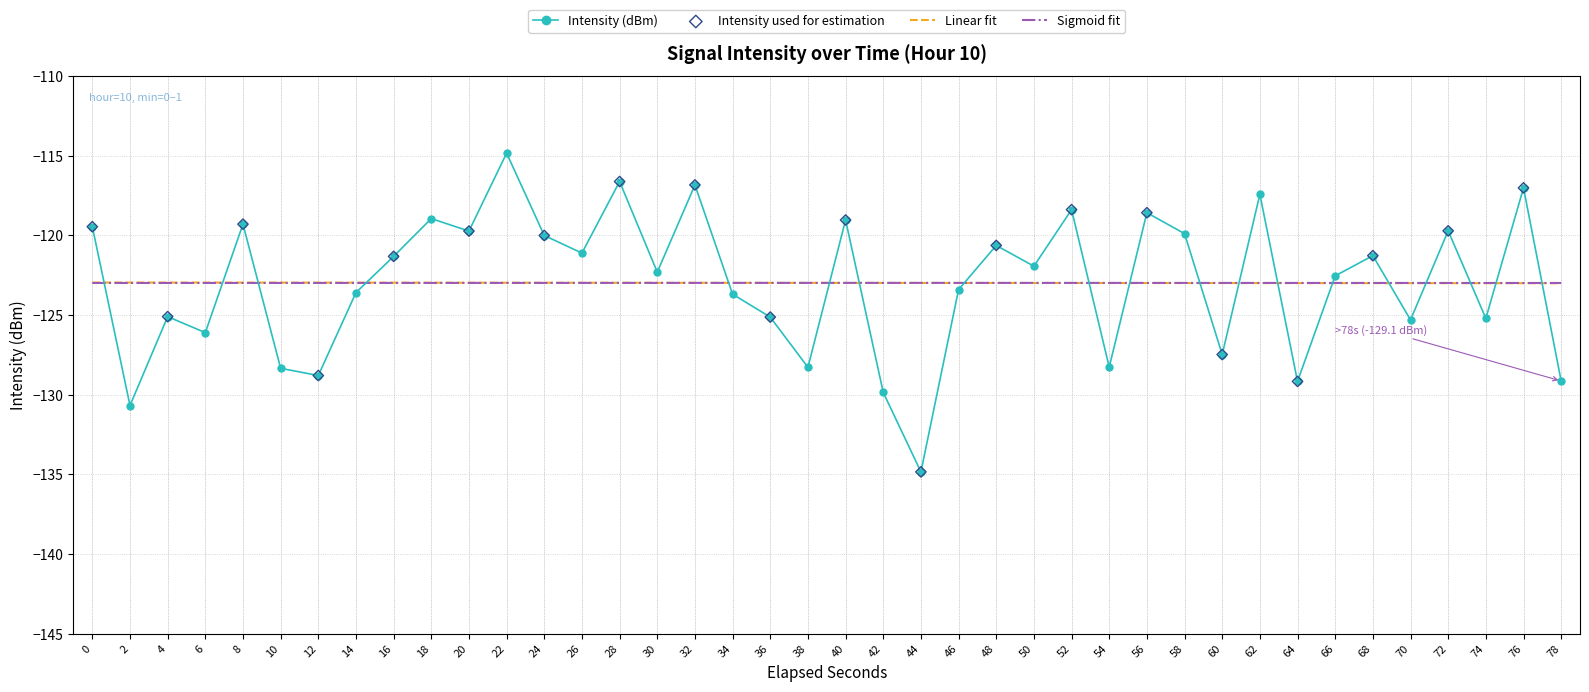

What is the difference between the highest and lowest values at 8?

3.7